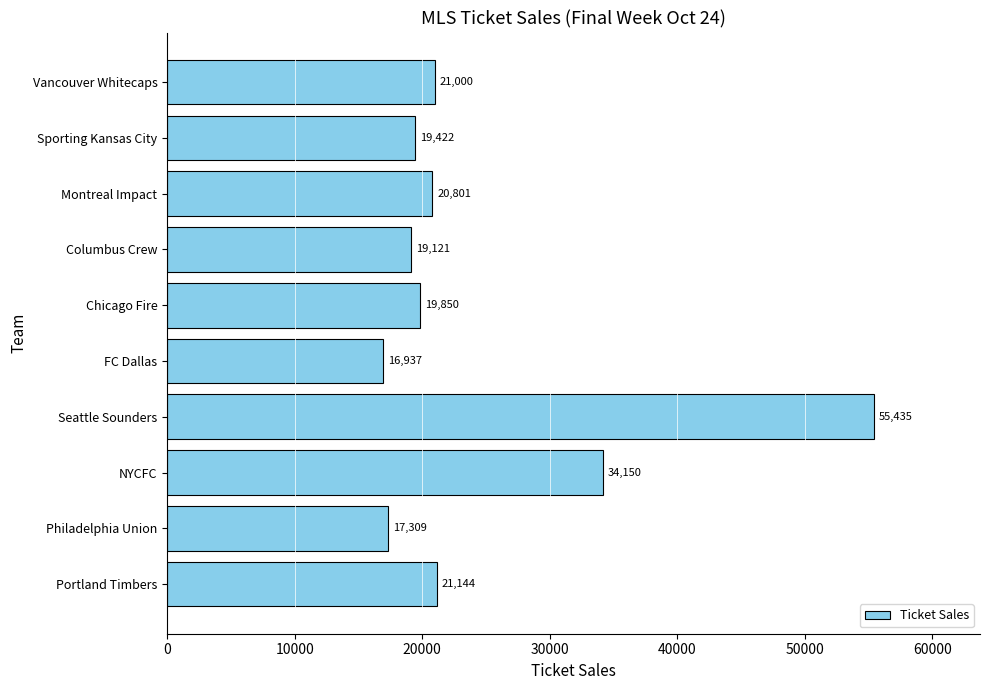

Which has a higher value, Sporting Kansas City or Columbus Crew?

Sporting Kansas City